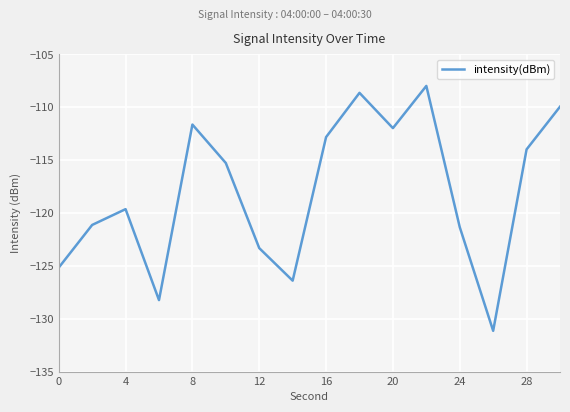

What is the greatest value displayed?

-108.0